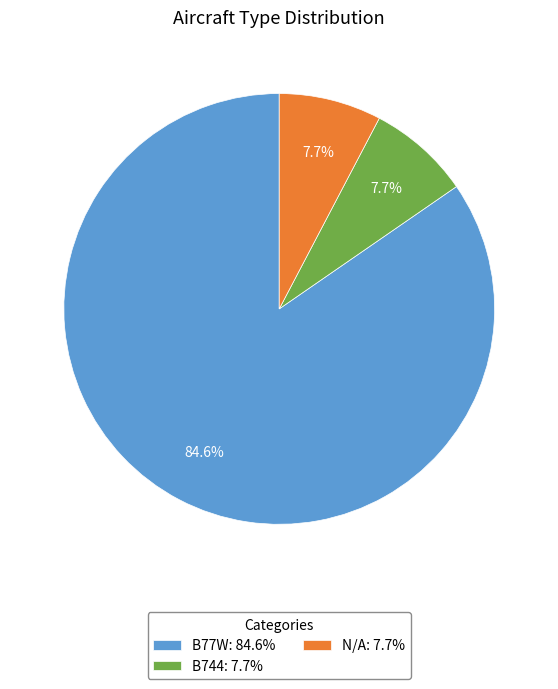

What is the majority slice?

B77W: 84.6%